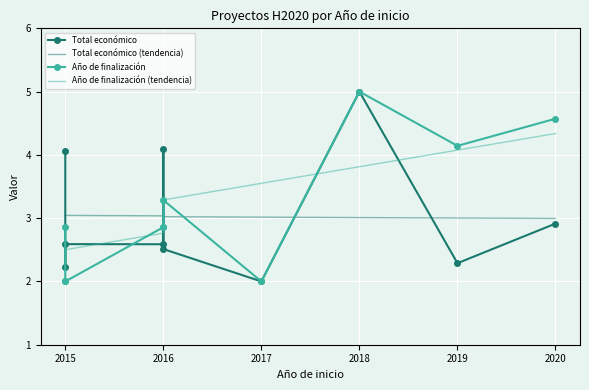

Which series changed the most between 2018 and 2019?

Total económico